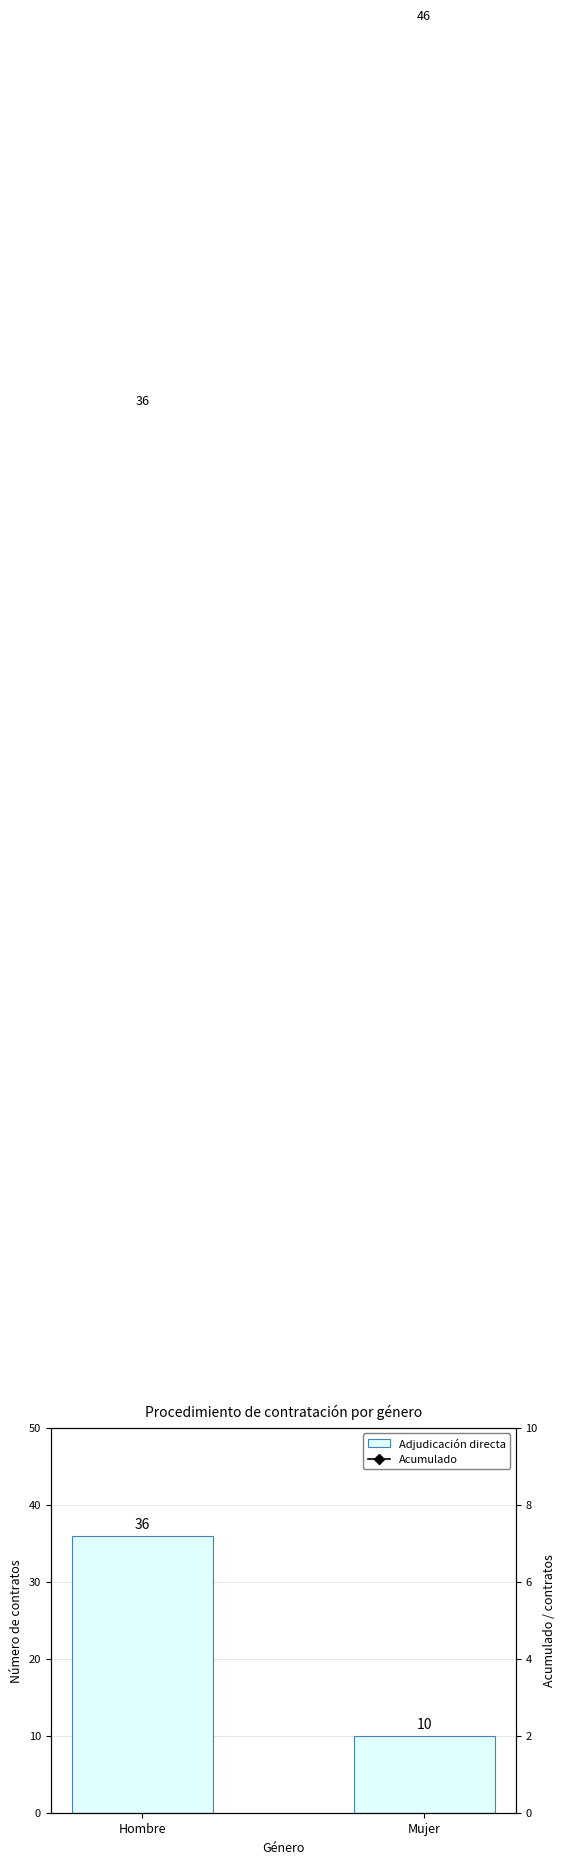

Rank the categories by Acumulado value from highest to lowest.

Mujer, Hombre